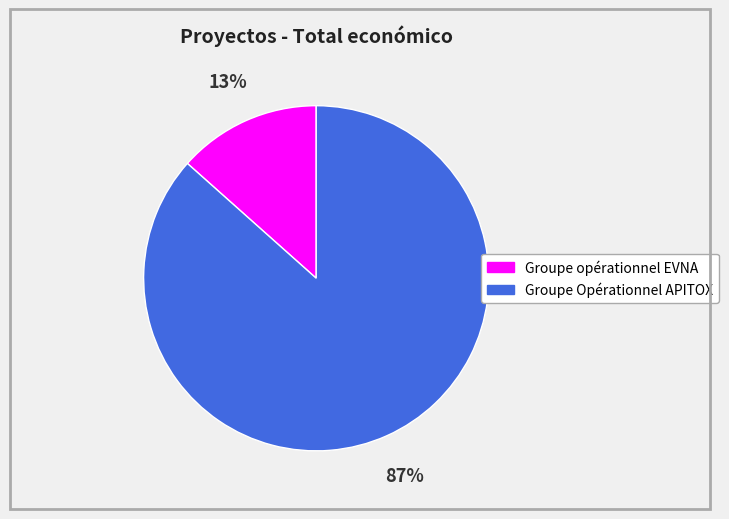

To the nearest percent, what percentage of the pie is Groupe opérationnel EVNA?

13%